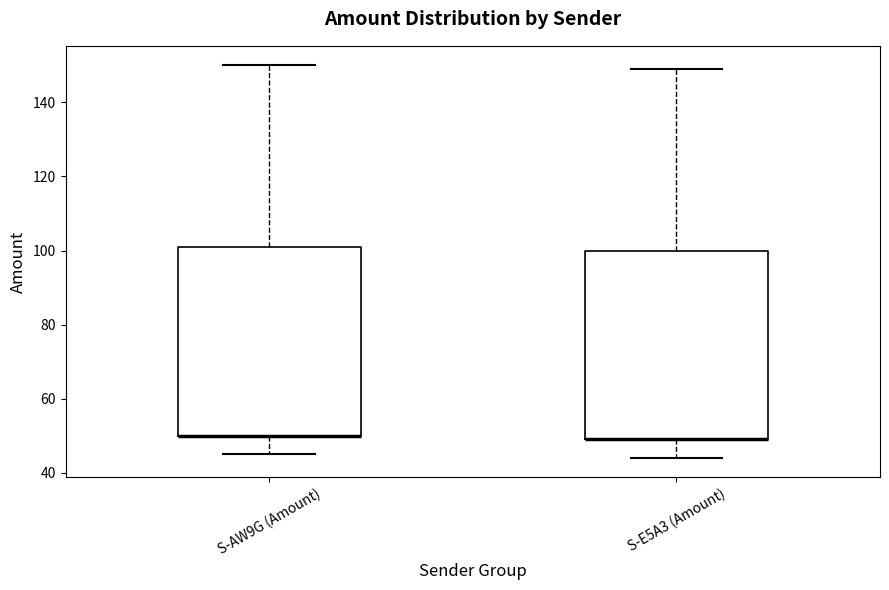

Reading left to right, transcribe this box plot: for each box, give where its median line is, the range the box spans, and where its two whiskers end, as read against the y-axis. The values are not printed on the chart, so give them approximately, as read against the axis.

S-AW9G (Amount): median 50 (drawn on the box's lower edge), box 50 to 102, whiskers 46 to 150
S-E5A3 (Amount): median 50 (drawn on the box's lower edge), box 50 to 100, whiskers 44 to 150